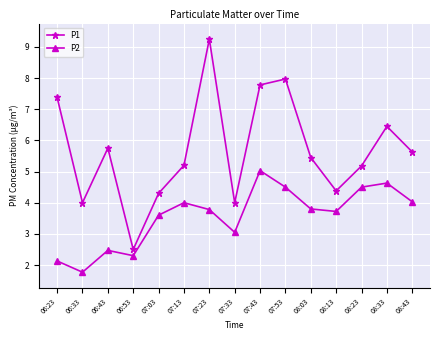

True or false: P2 has a value of 2.2 at 07:43.

False